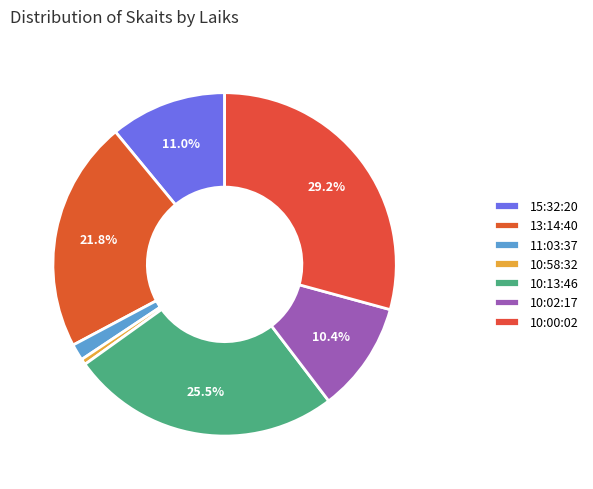

What percentage is the 13:14:40 slice, to the nearest percent?

22%